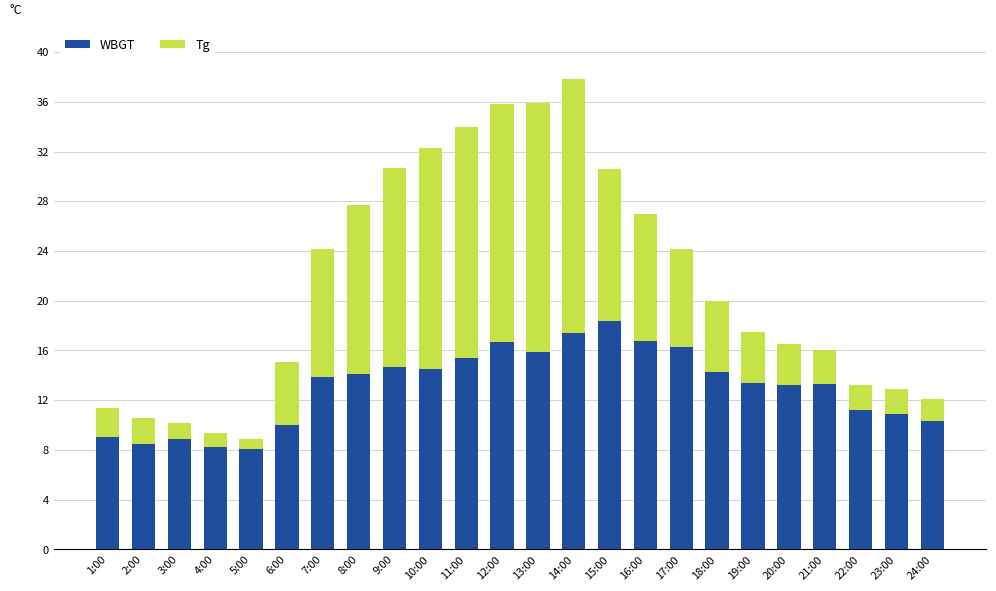

What is the total value across all series at 17:00?

24.2